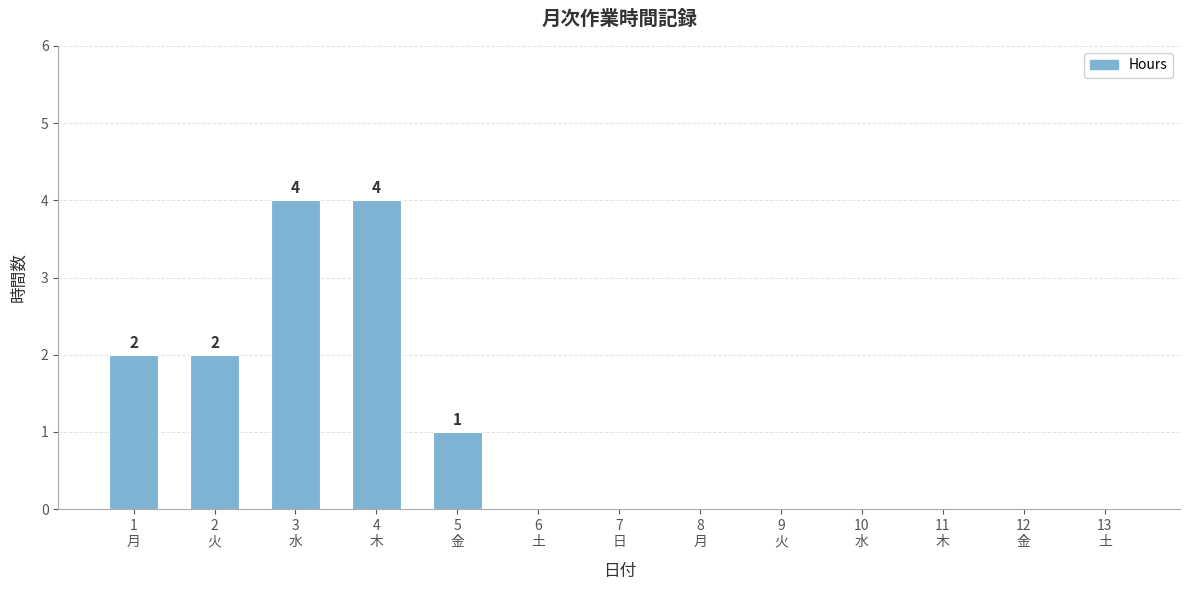

Reading left to right, what are all the values shown in this chart?

2	2	4	4	1	0	0	0	0	0	0	0	0